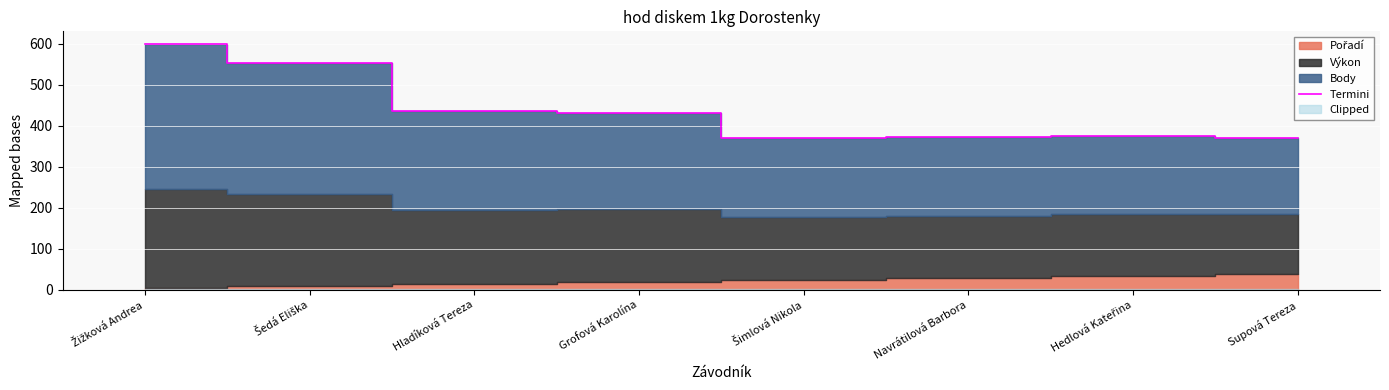

Which has a higher value, Žižková Andrea or Supová Tereza?

Žižková Andrea